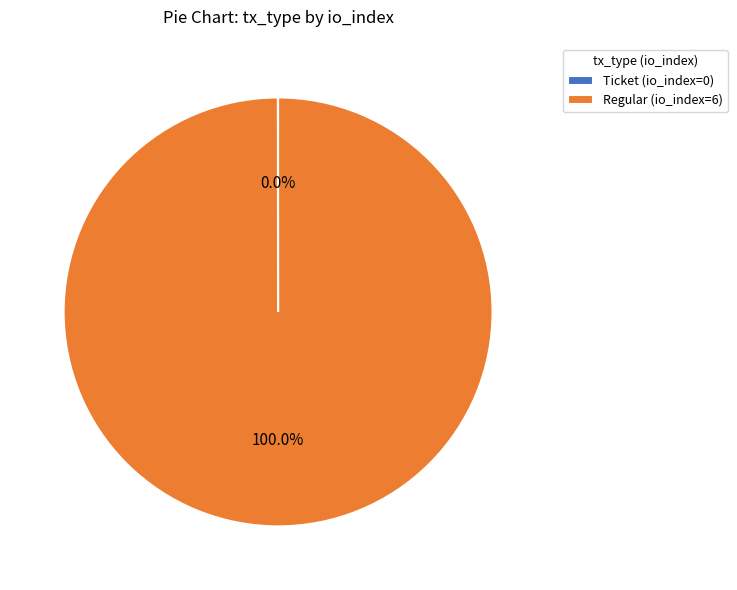

Is there a majority slice in this chart?

Yes